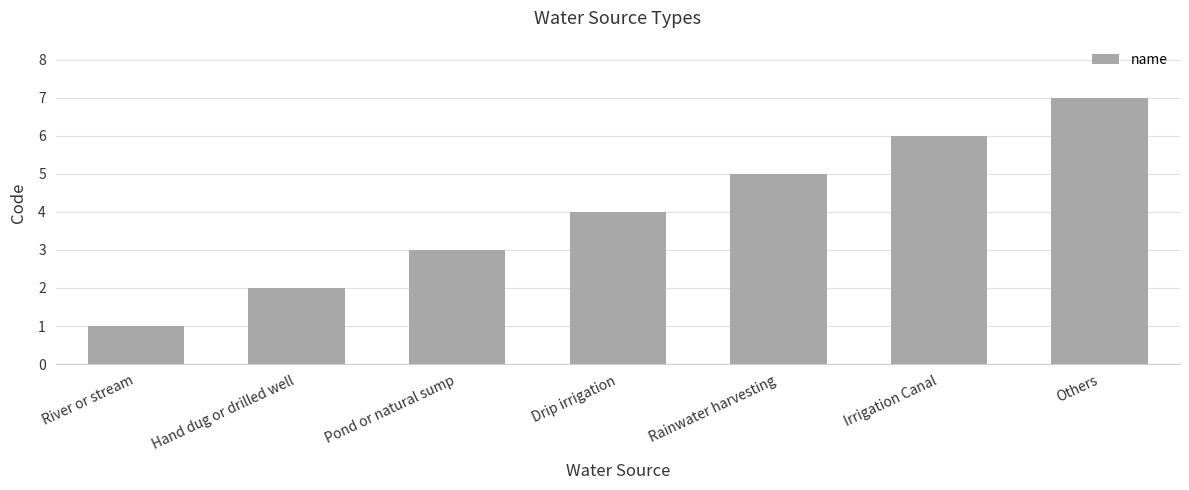

Reading right to left, what are all the values shown in this chart?

7	6	5	4	3	2	1